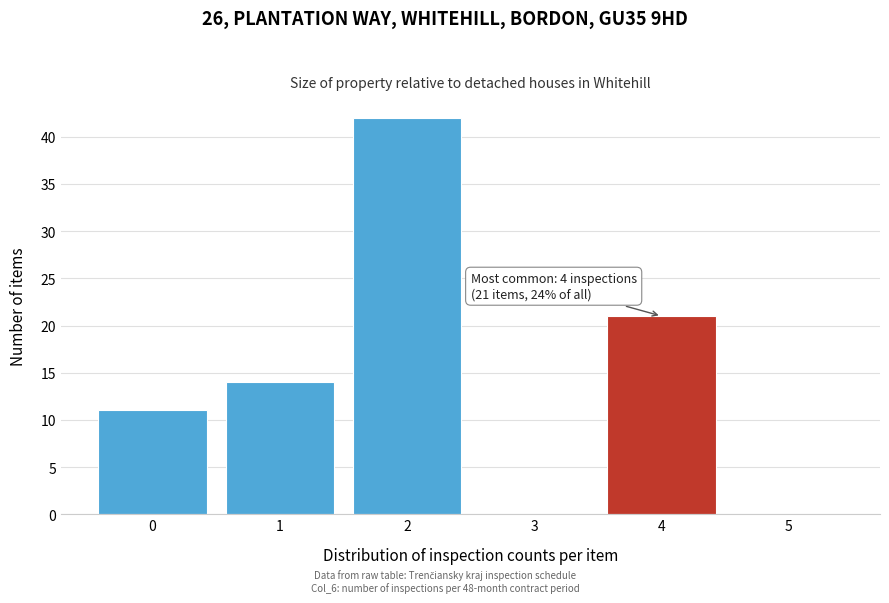

Which range on the x-axis has the tallest bar?

1.5 to 2.5